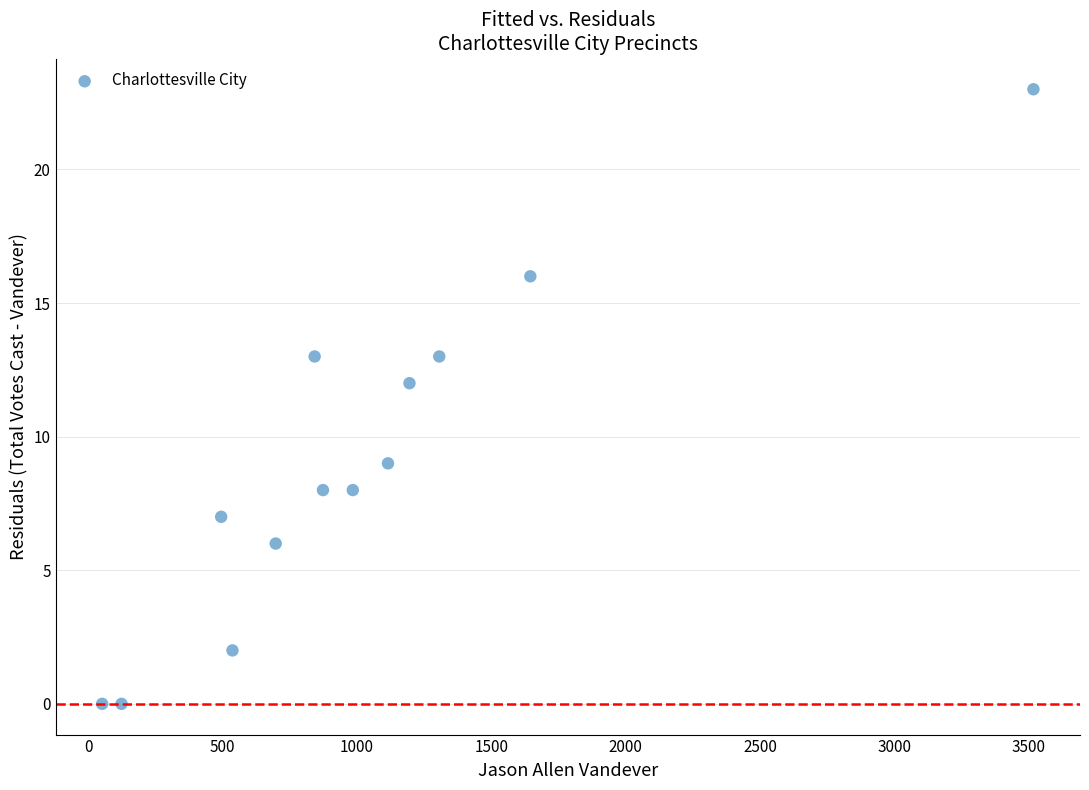

What Y value in the scatter plot is closest to 11?

12